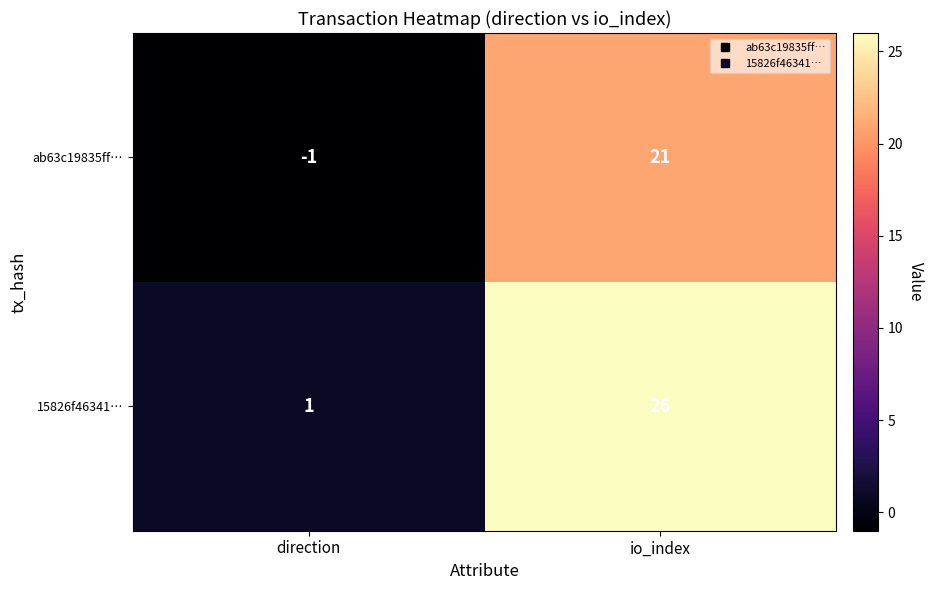

Rank the series by their average value, from highest to lowest.

15826f46341…, ab63c19835ff…